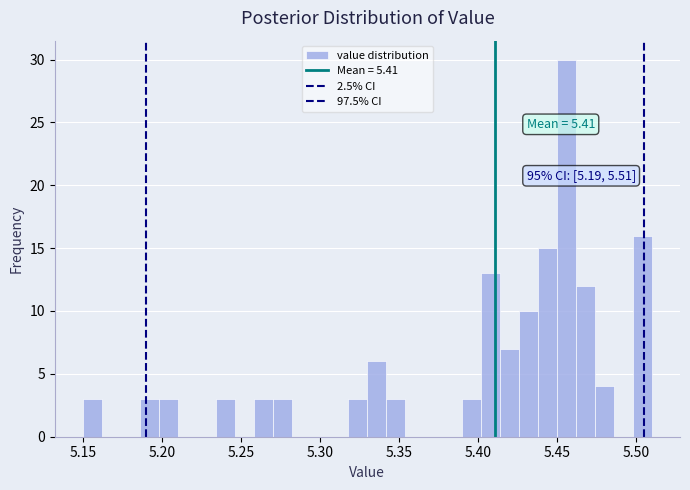

Around what value on the x-axis is the tallest bar? Give the approximate position of its centre, as read against the axis.

5.455